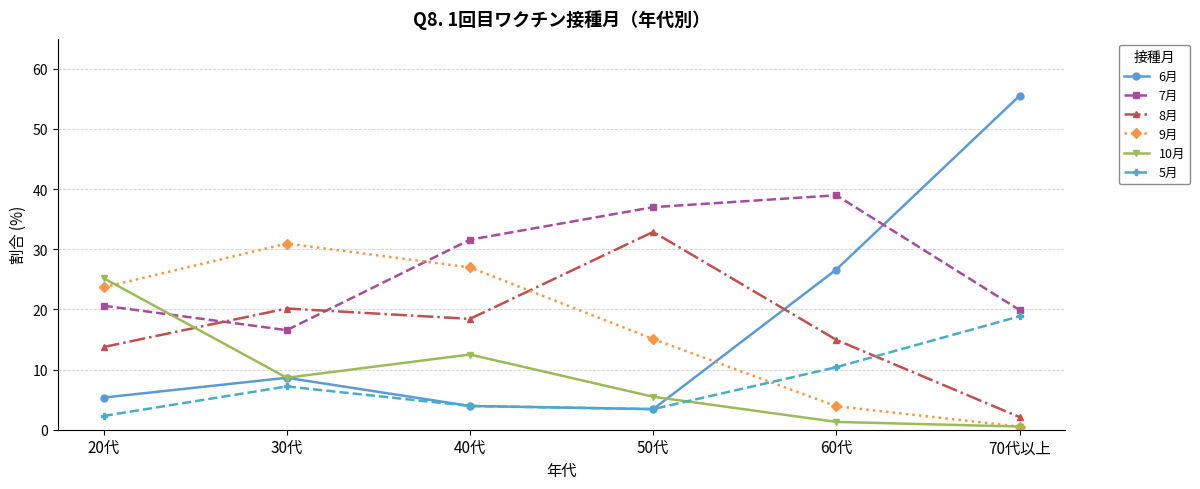

True or false: 5月 and 7月 intersect in this chart.

False